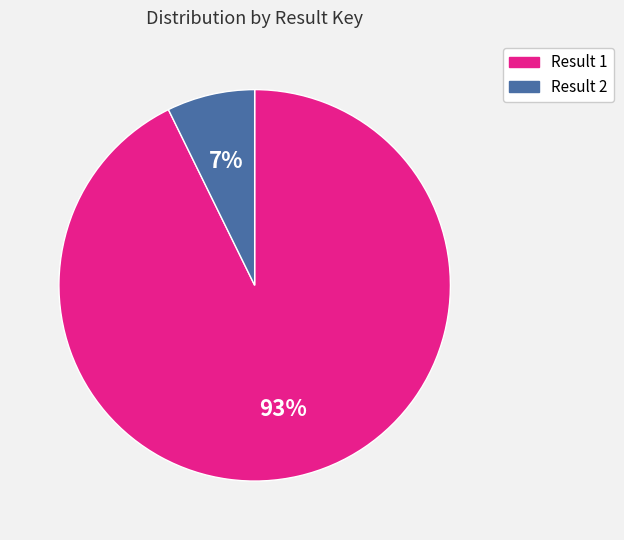

The Result 1 slice represents 93% of the pie. True or false?

True